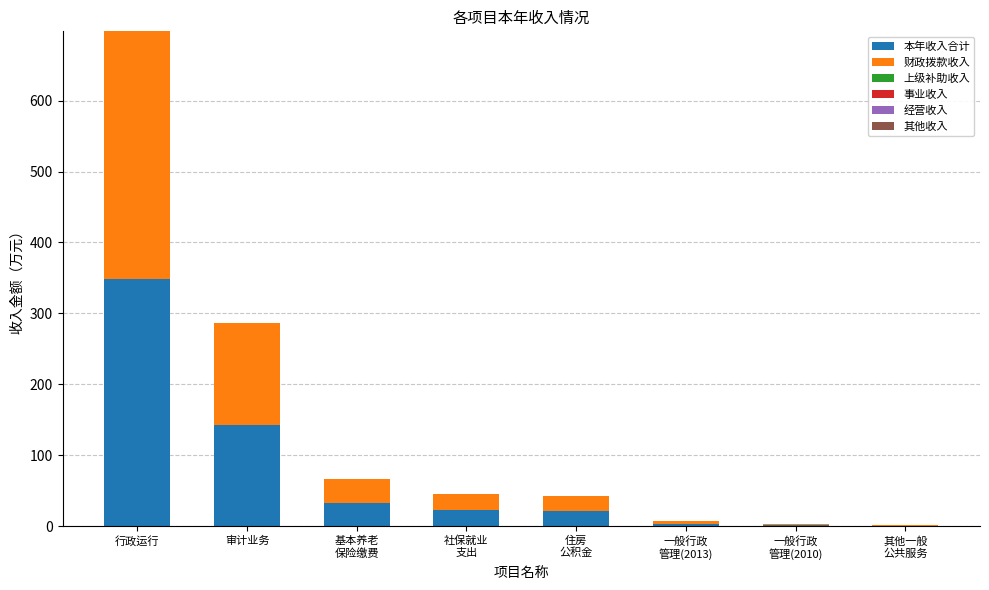

The 本年收入合计 series shows 190.3 at 审计业务. True or false?

False